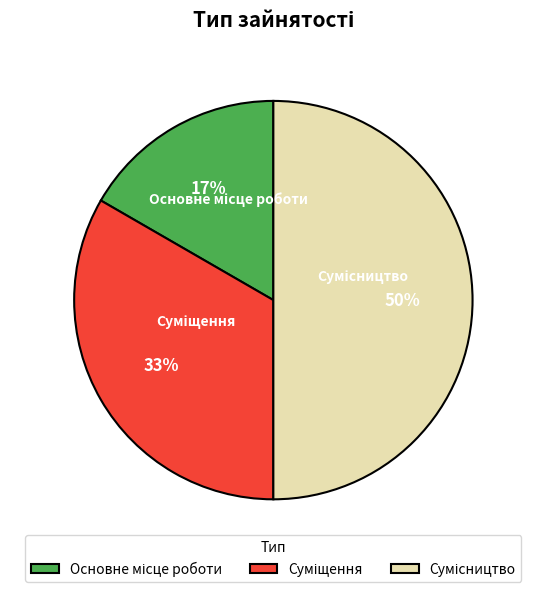

To the nearest percent, what is the difference between the largest and smallest slice percentages?

33%